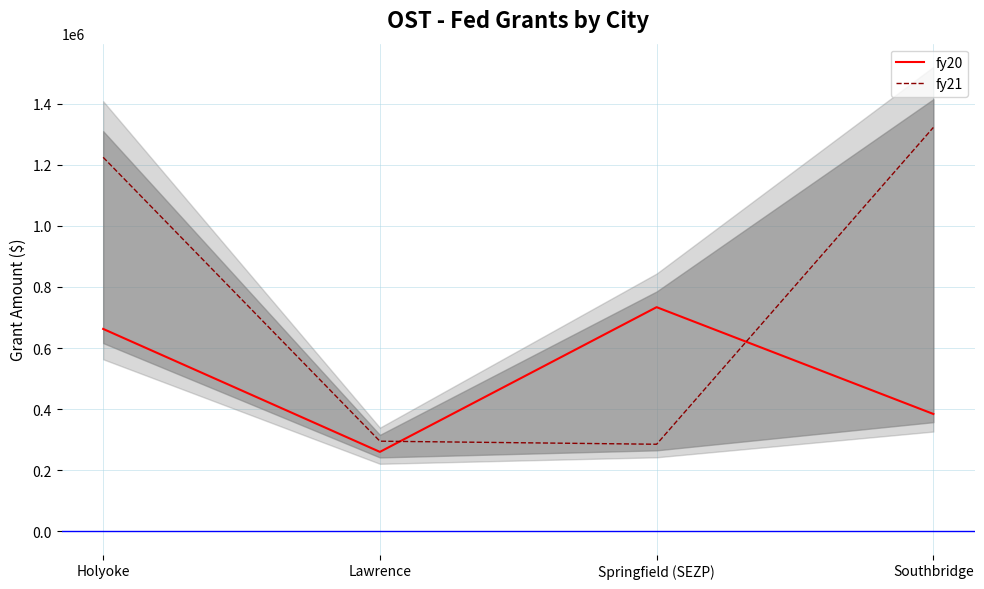

What is the difference between the maximum and minimum values in the fy20 series?

473704